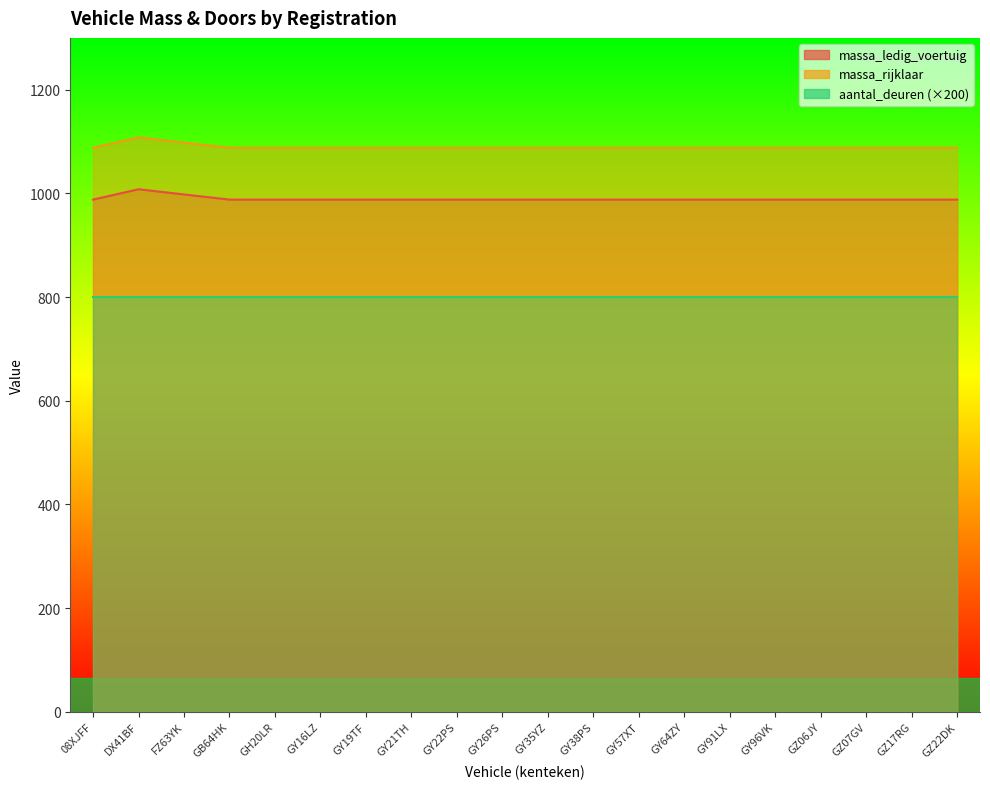

What is the difference between the highest and lowest values at FZ63YK?

298